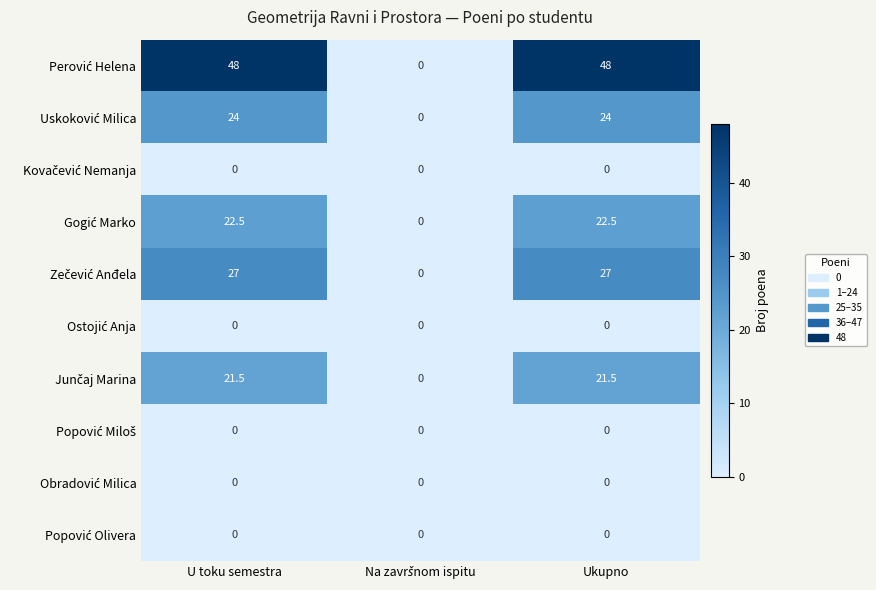

What is the greatest value displayed?

48.0